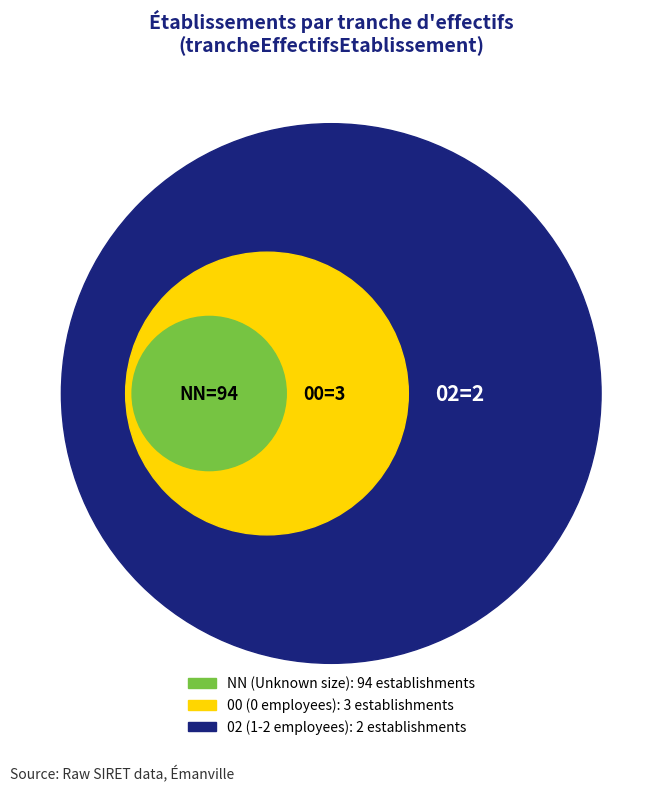

Which category has the biggest portion of the pie?

NN